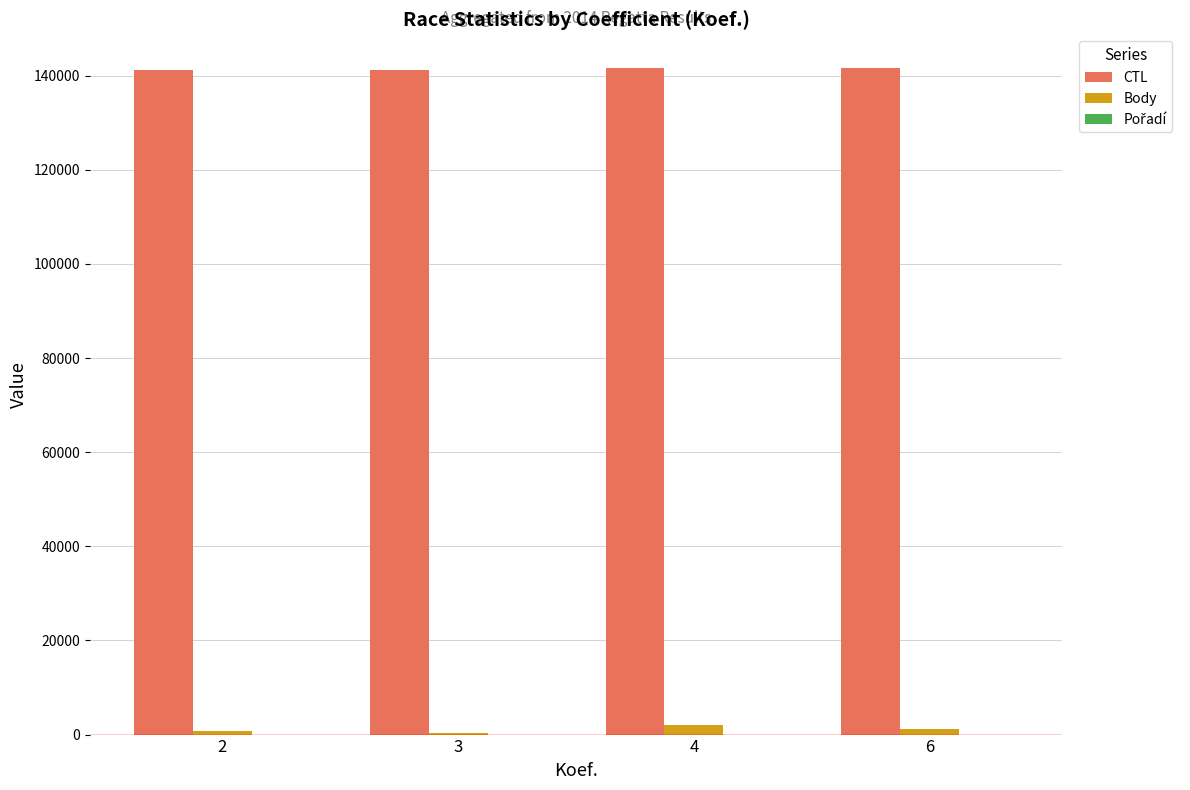

Are the bars grouped side by side (vs. stacked)?

Yes